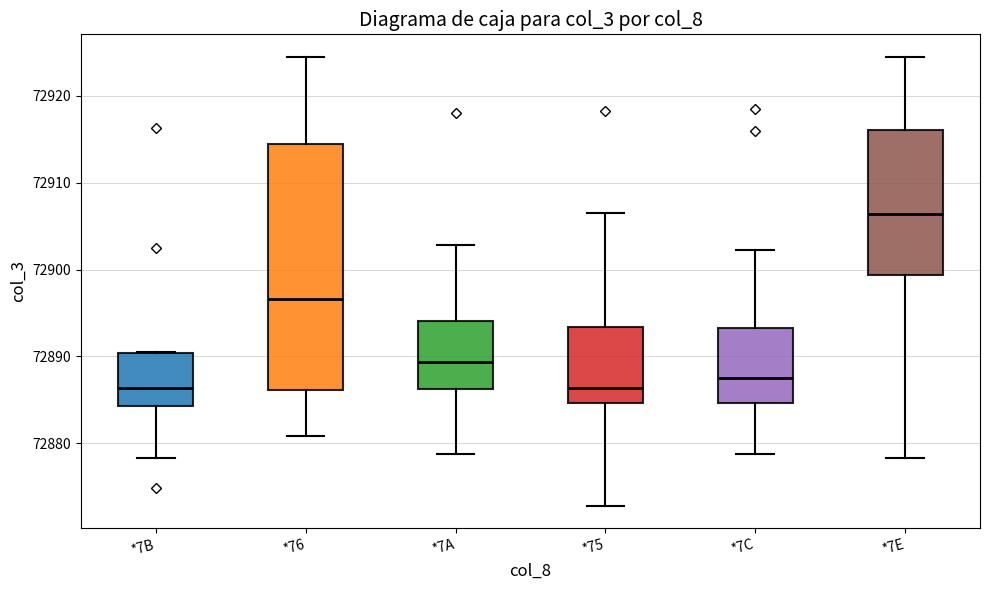

Reading left to right, read every box against the y-axis: the position of its median line, the range the box covers, and the ends of its whiskers. The values are not printed on the chart, so give them approximately, as read against the axis.

*7B: median 72886, box 72884 to 72890, whiskers 72878 to 72891
*76: median 72897, box 72886 to 72915, whiskers 72881 to 72925
*7A: median 72889, box 72886 to 72894, whiskers 72879 to 72903
*75: median 72886, box 72885 to 72893, whiskers 72873 to 72907
*7C: median 72888, box 72885 to 72893, whiskers 72879 to 72902
*7E: median 72906, box 72899 to 72916, whiskers 72878 to 72925